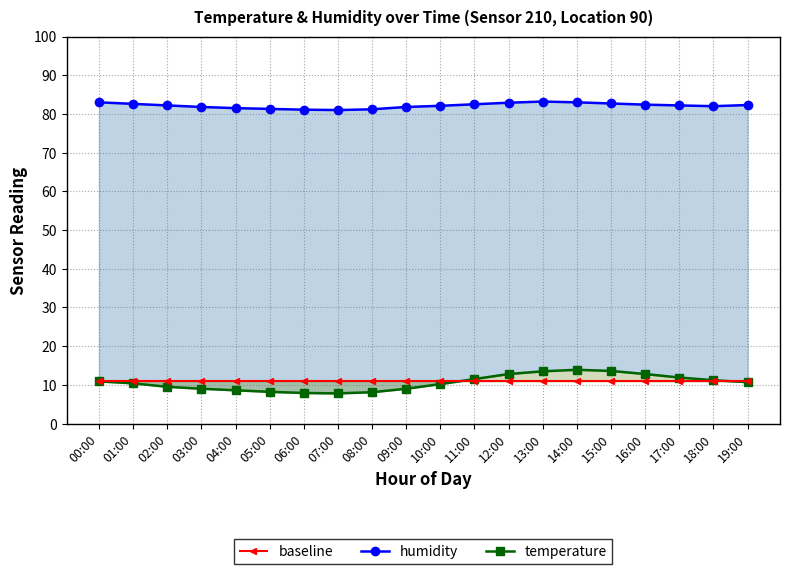

Rank the series at 02:00 from highest to lowest value.

humidity, baseline, temperature